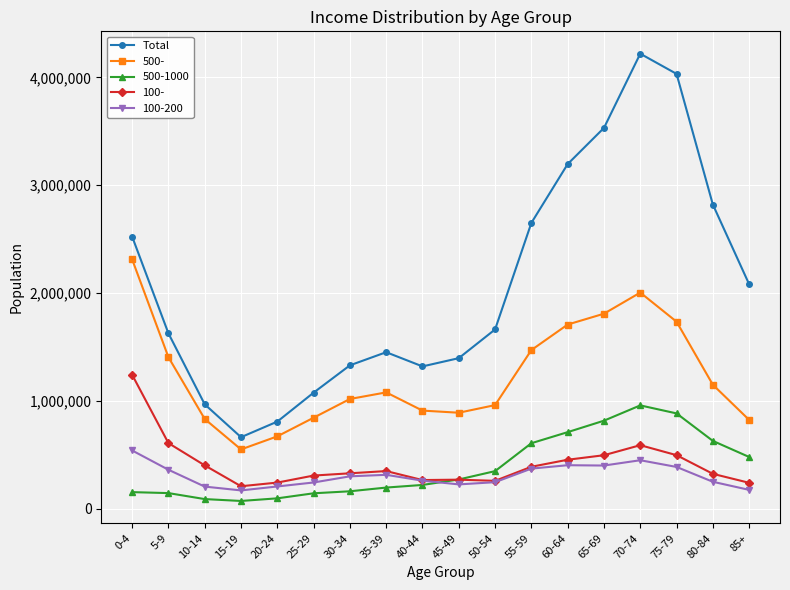

How many series are shown in this chart?

5